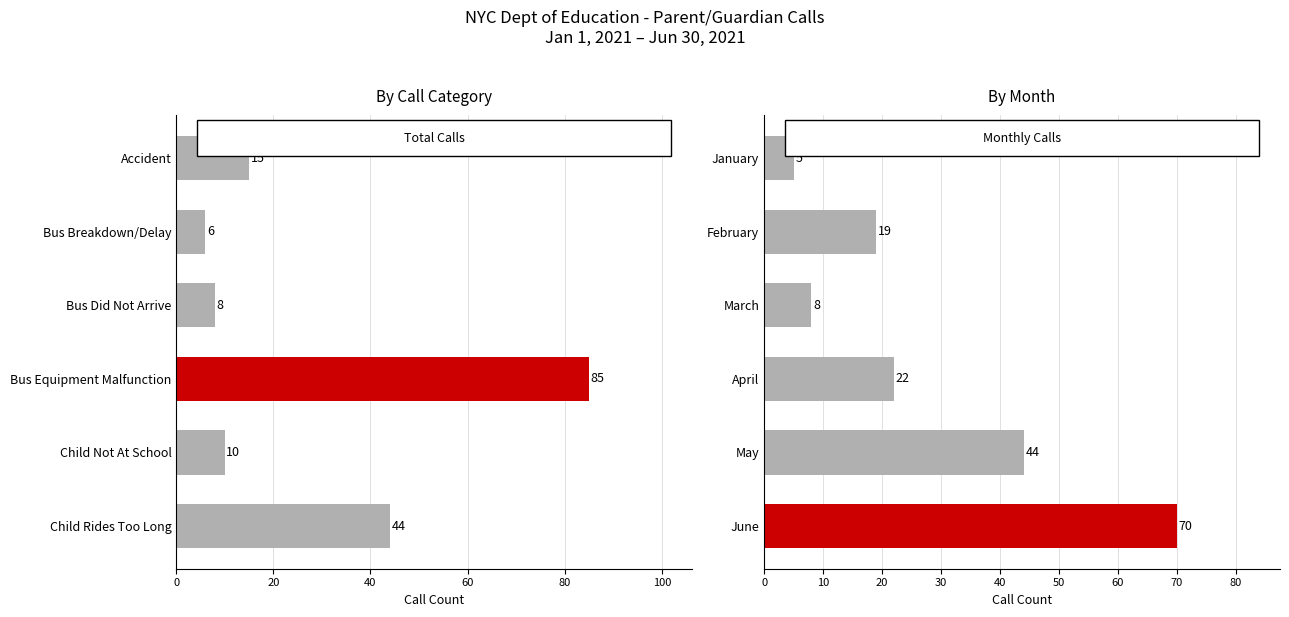

What is the value of the Total Calls by Month bar at the 5th from the left?

44